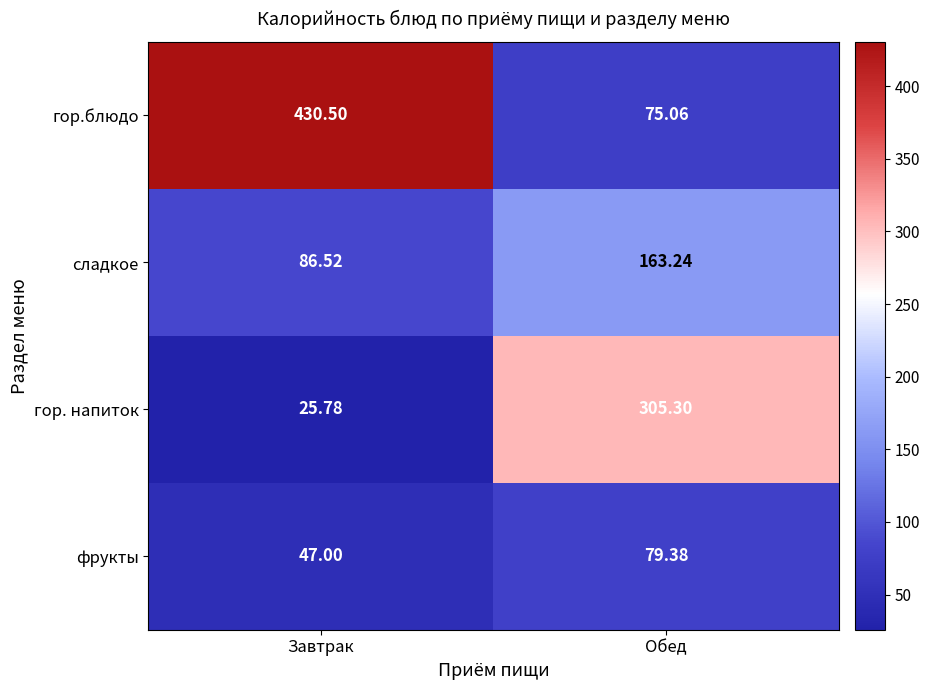

Rank the series by their maximum value, from highest to lowest.

гор.блюдо, гор. напиток, сладкое, фрукты